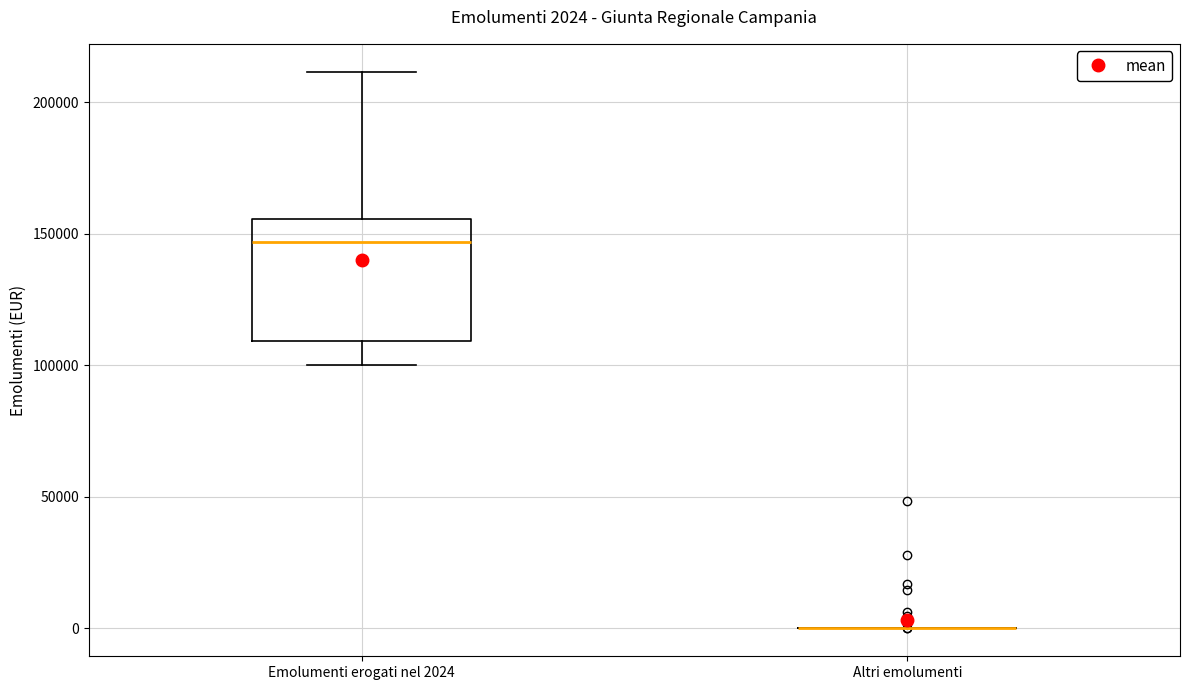

Which box is the tallest, from its lower edge to its upper edge?

Emolumenti erogati nel 2024